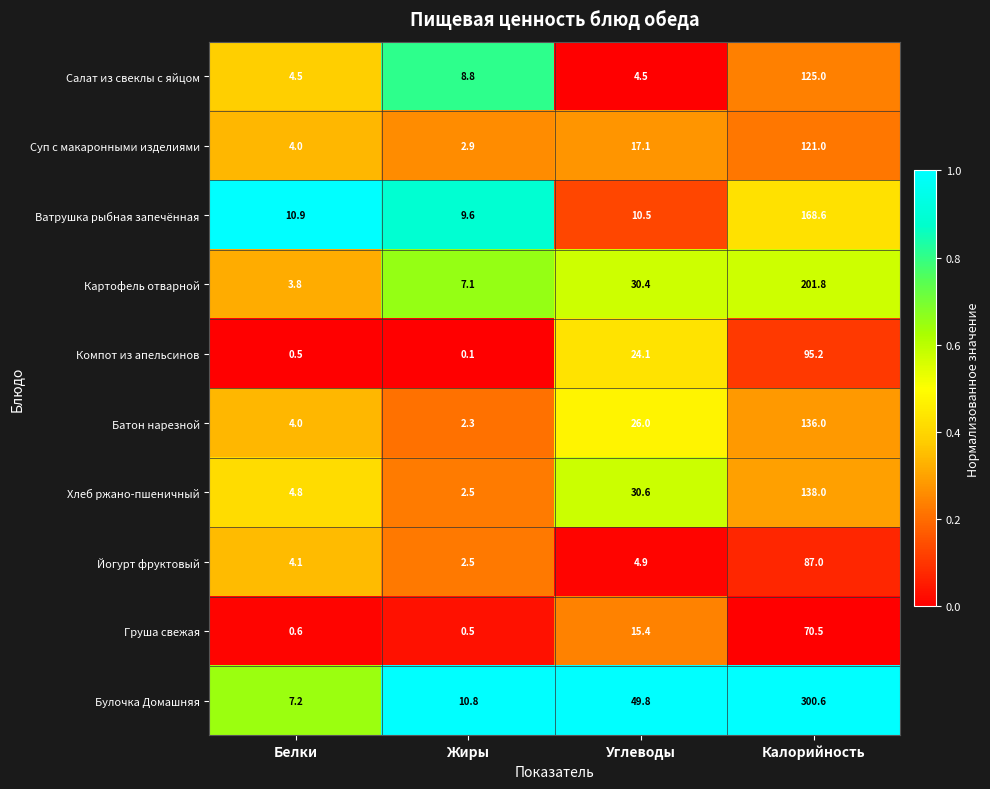

Rank the categories by Йогурт фруктовый value from lowest to highest.

Жиры, Белки, Углеводы, Калорийность